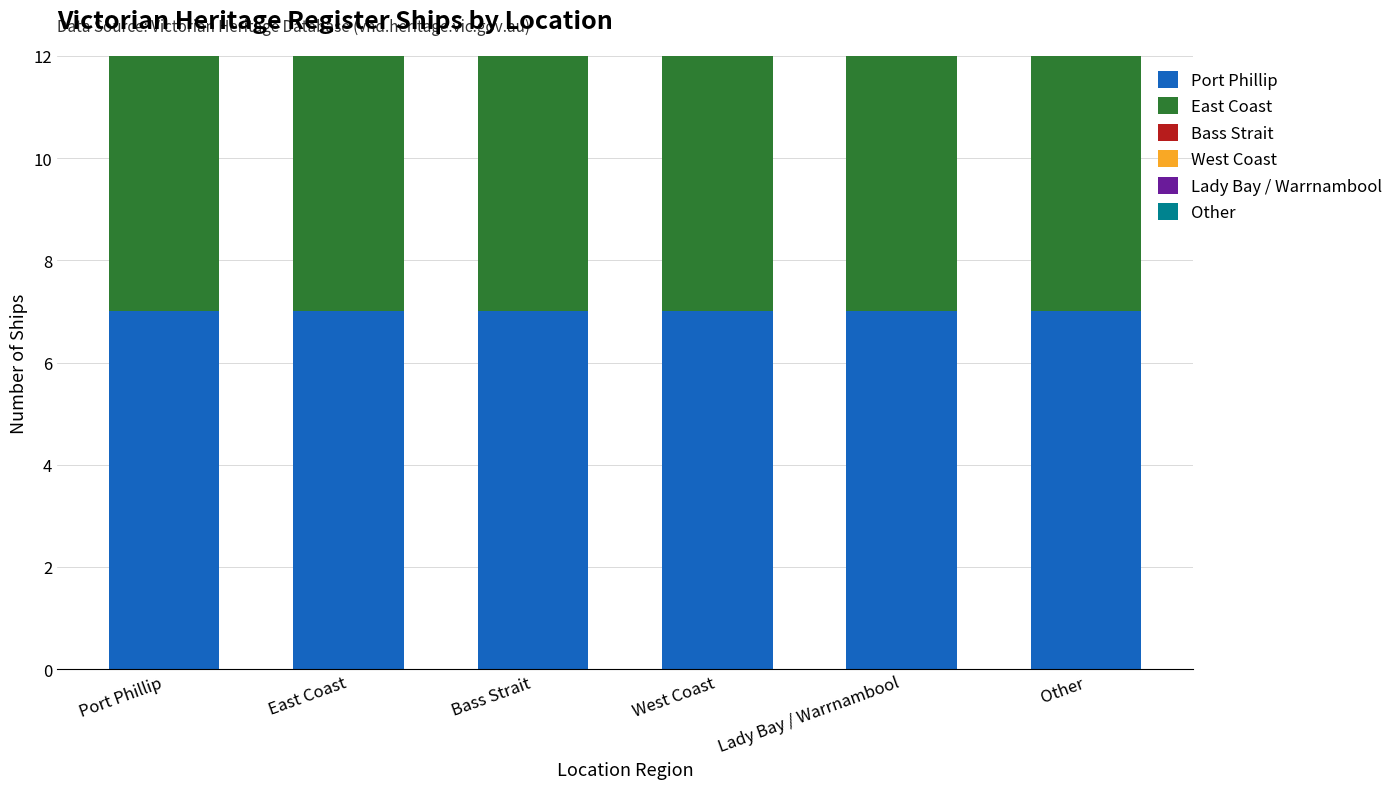

At which category is the sum across all series the highest?

Port Phillip